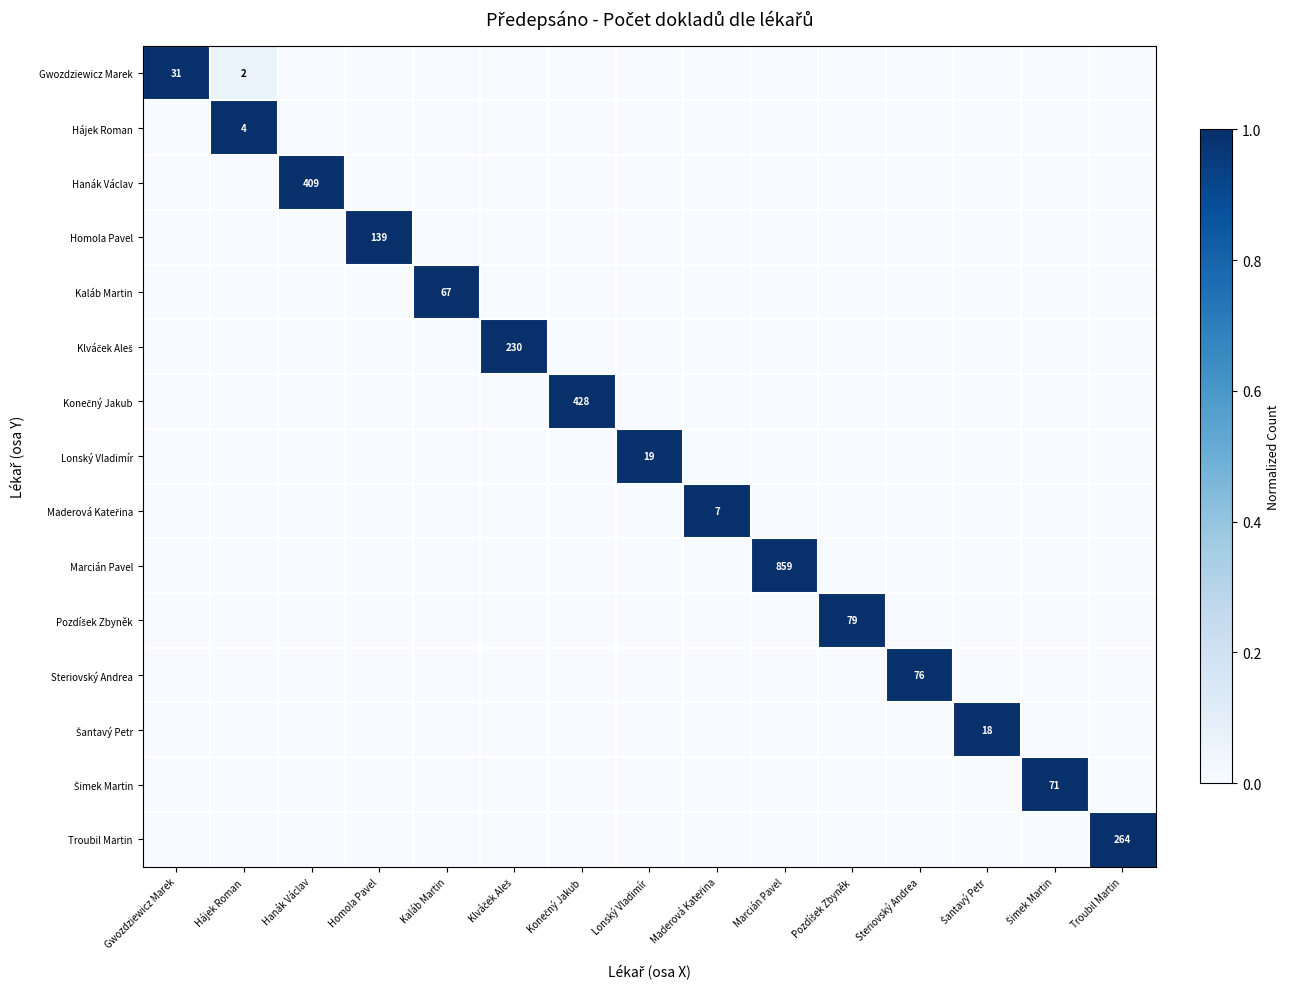

What is the difference between the highest and lowest values at Steriovský Andrea?

1.0